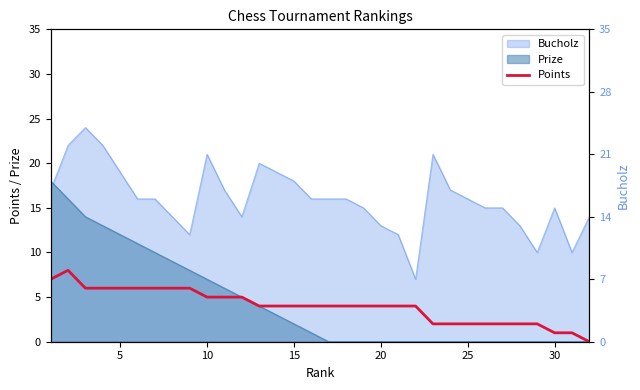

How many values are between 2 and 6?

27